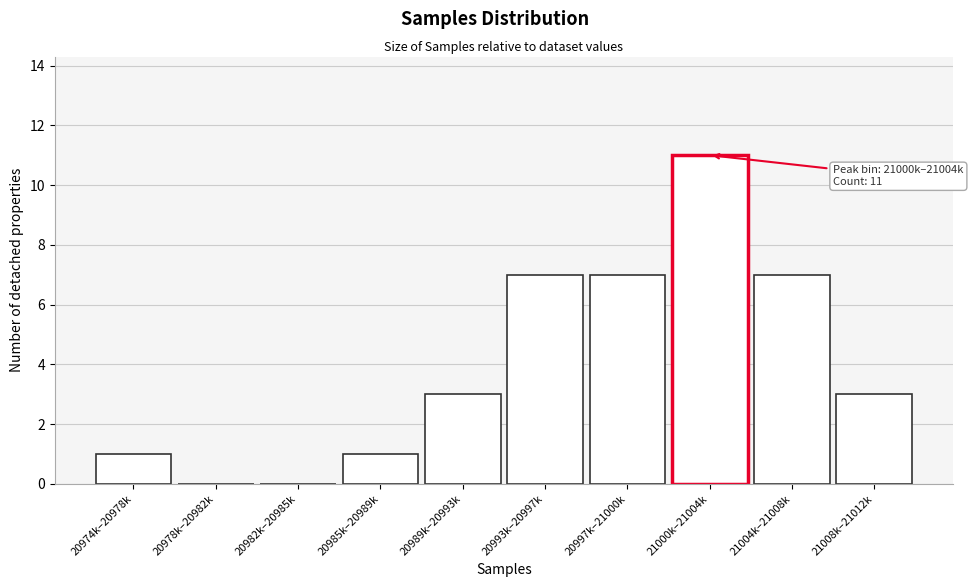

Reading right to left, what are all the values shown in this chart?

21008k–21012k=3	21004k–21008k=7	21000k–21004k=11	20997k–21000k=7	20993k–20997k=7	20989k–20993k=3	20985k–20989k=1	20982k–20985k=0	20978k–20982k=0	20974k–20978k=1